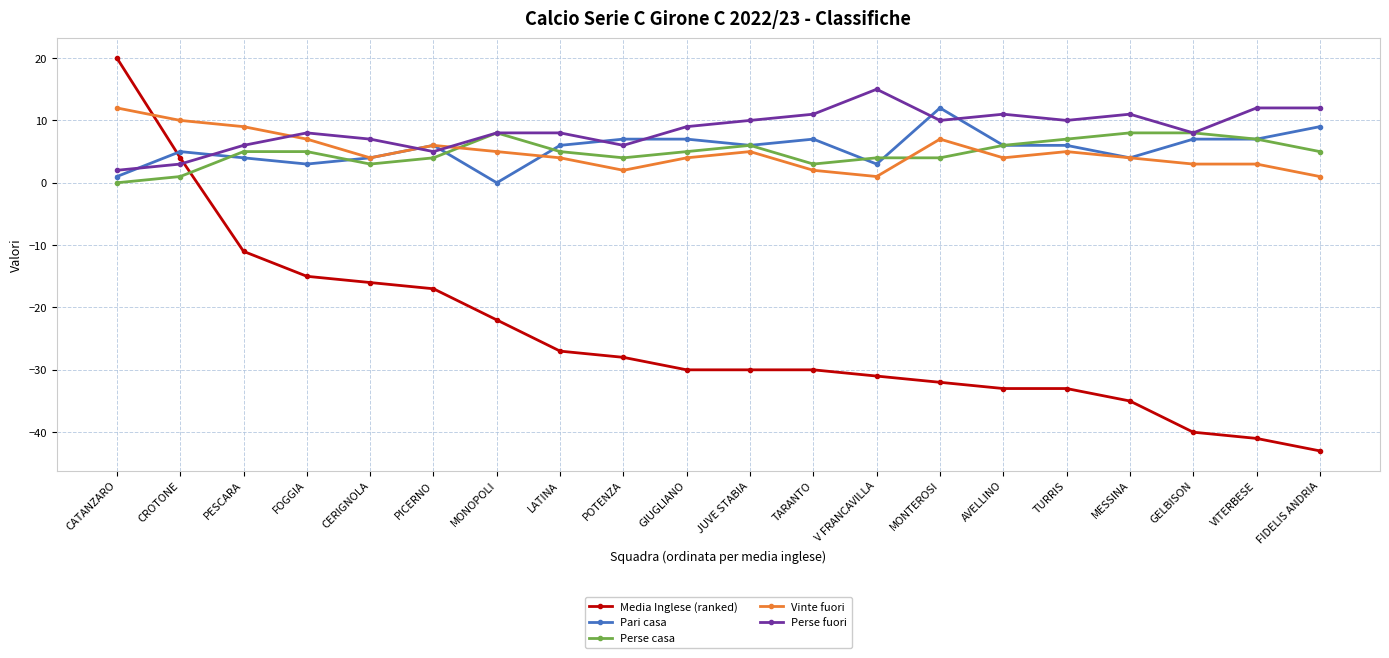

What are all the series names shown in the legend?

Media Inglese (ranked), Pari casa, Perse casa, Vinte fuori, Perse fuori